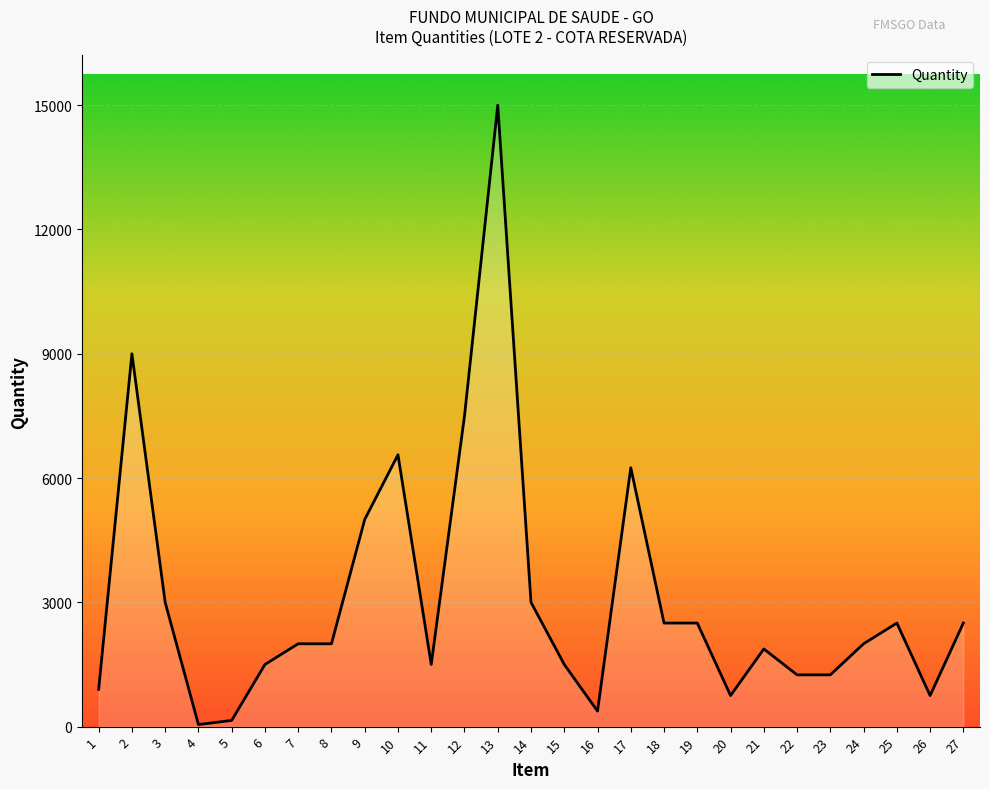

Approximately how many times larger is the value at 13 compared to 12?

2.0